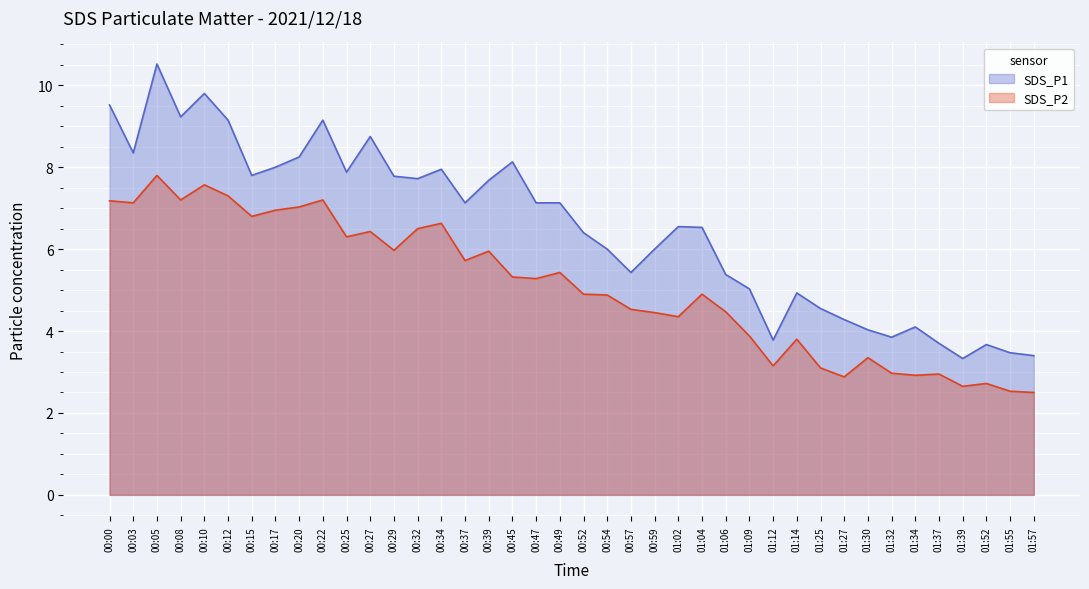

Is the value of SDS_P1 at 00:17 greater than the value of SDS_P2 at 01:14?

Yes